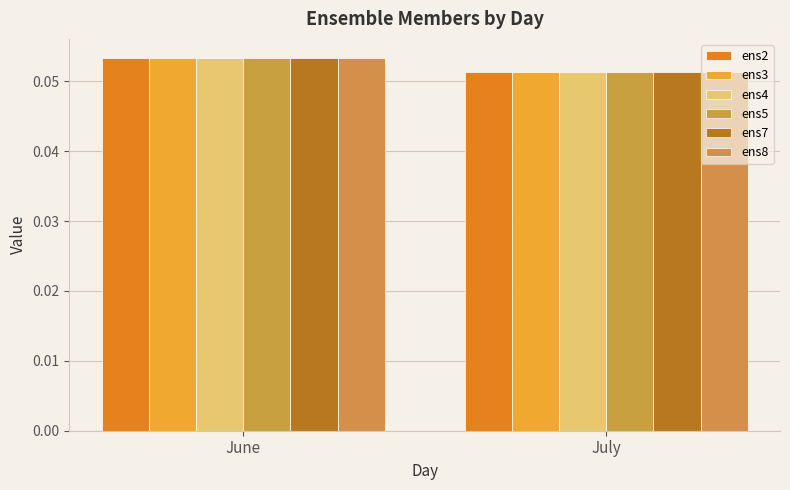

At which category is the sum across all series the highest?

June